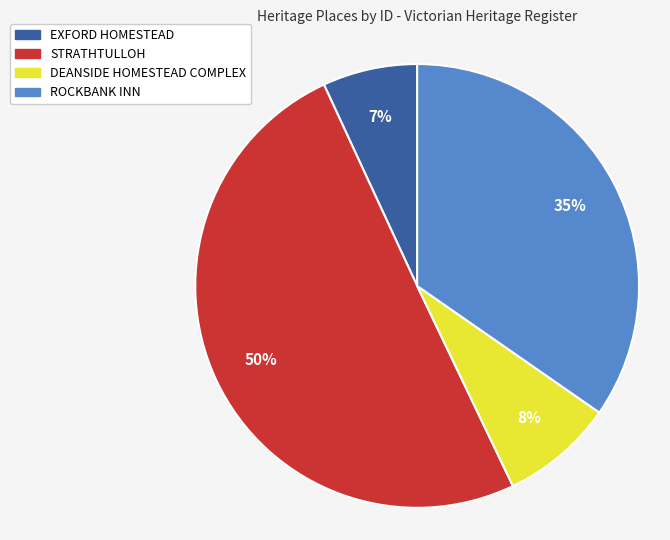

Do EXFORD HOMESTEAD and ROCKBANK INN together represent more than half of the pie?

No